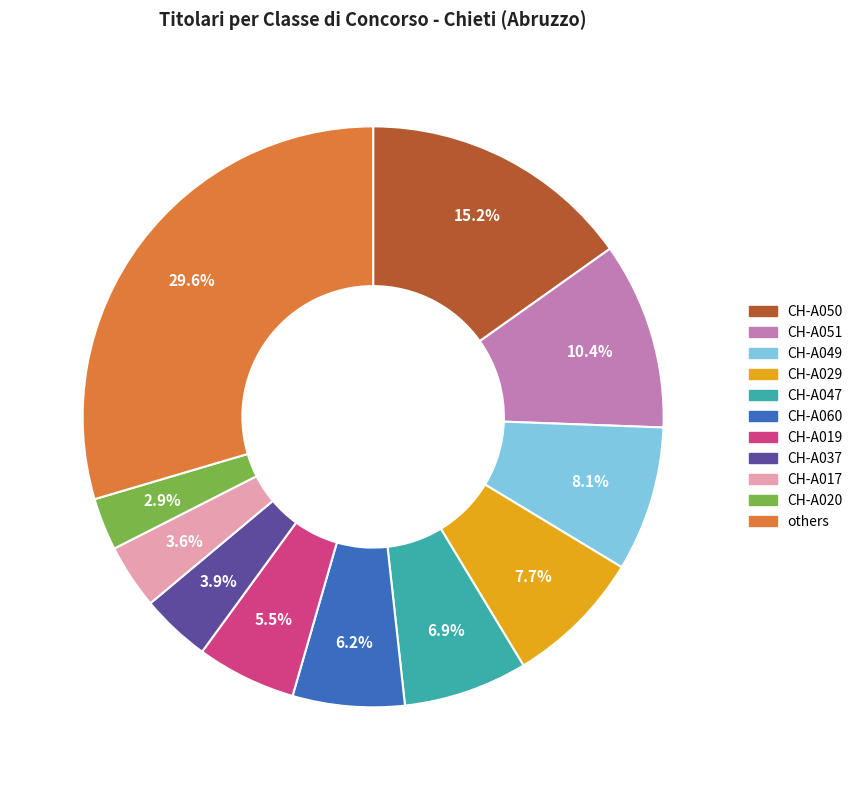

Is there a majority slice in this chart?

No